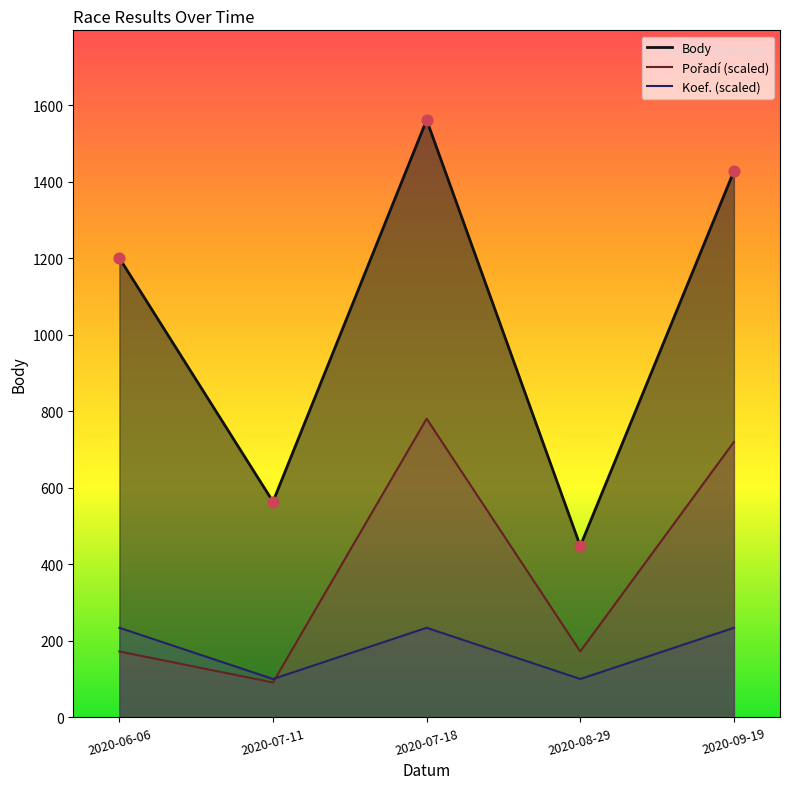

At how many categories does at least one series exceed 1533?

1